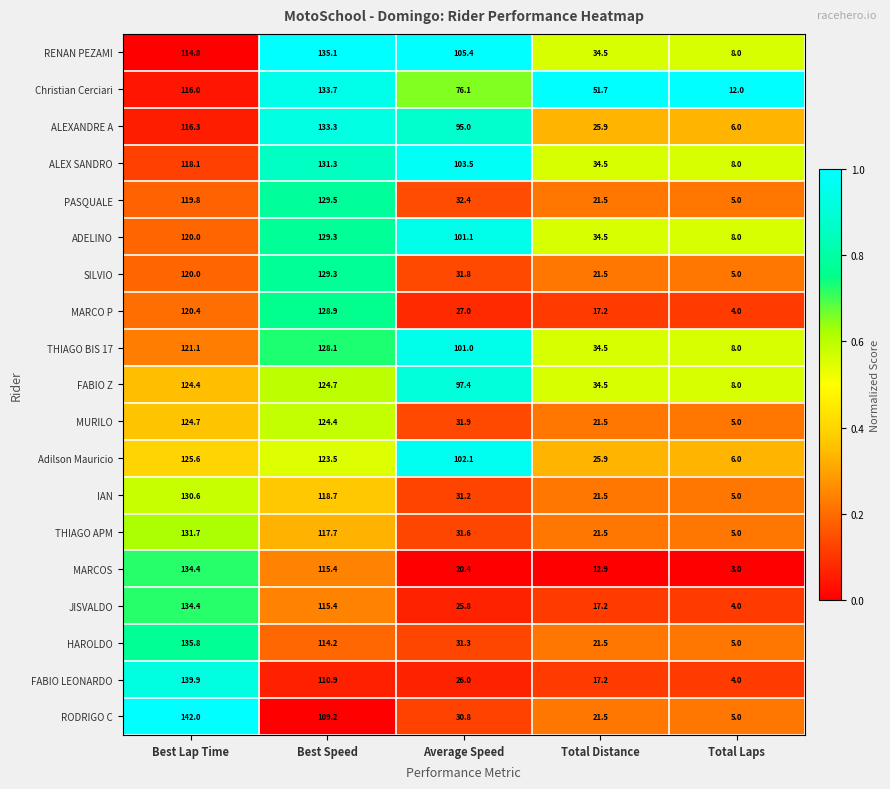

What is the difference between the highest and lowest values at Average Speed?

85.0